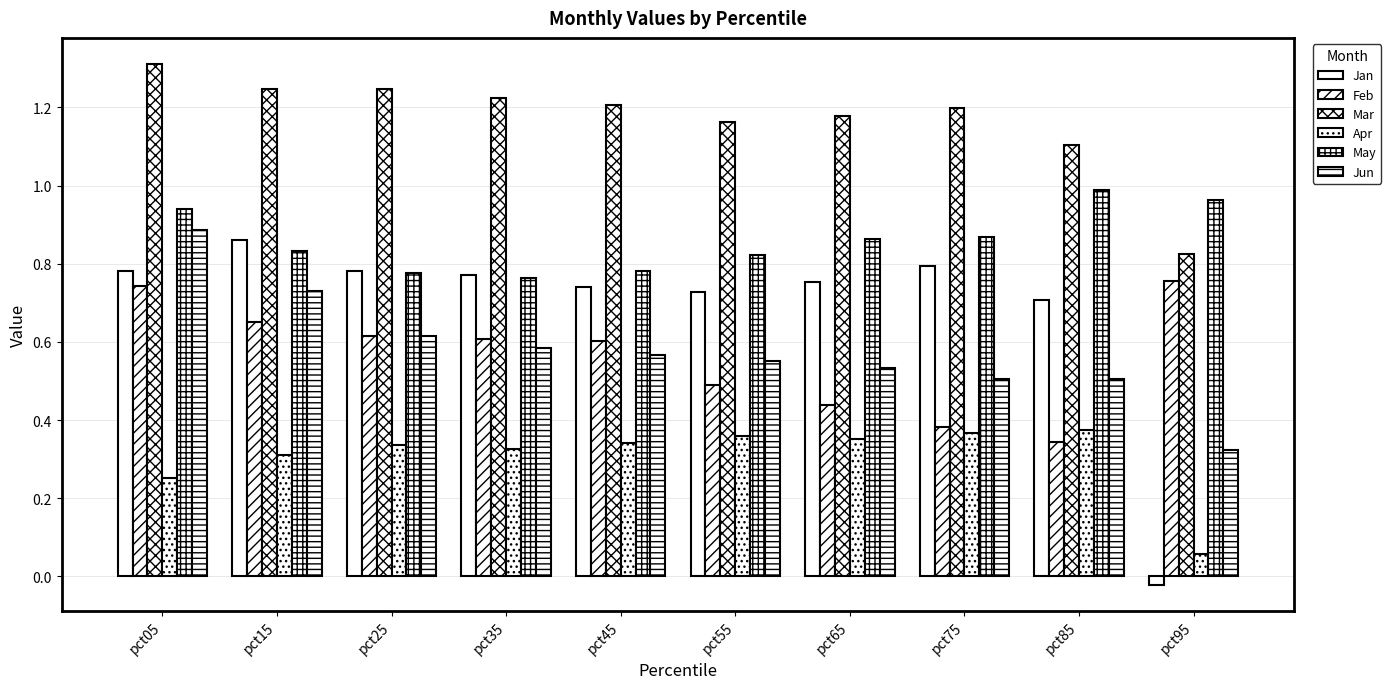

What is the spread (max minus min) of values at pct25?

0.9